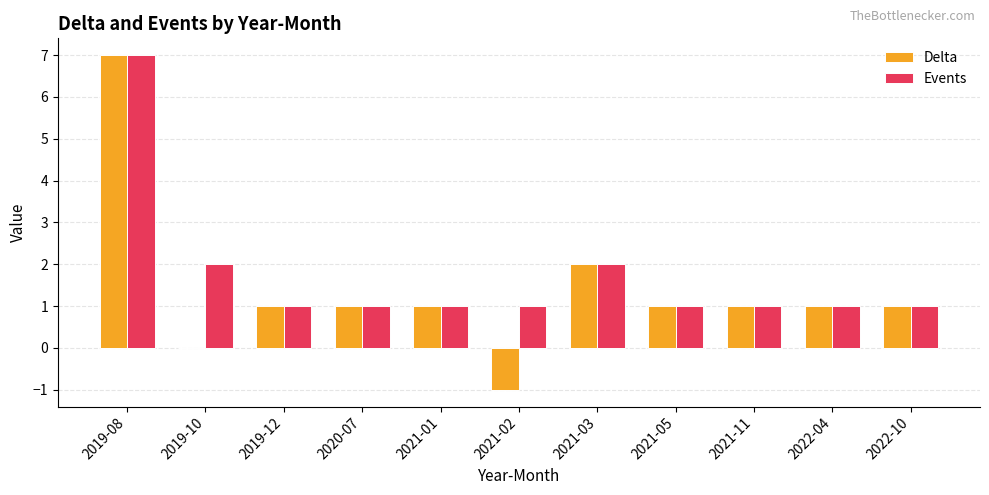

What are all the series names shown in the legend?

Delta, Events